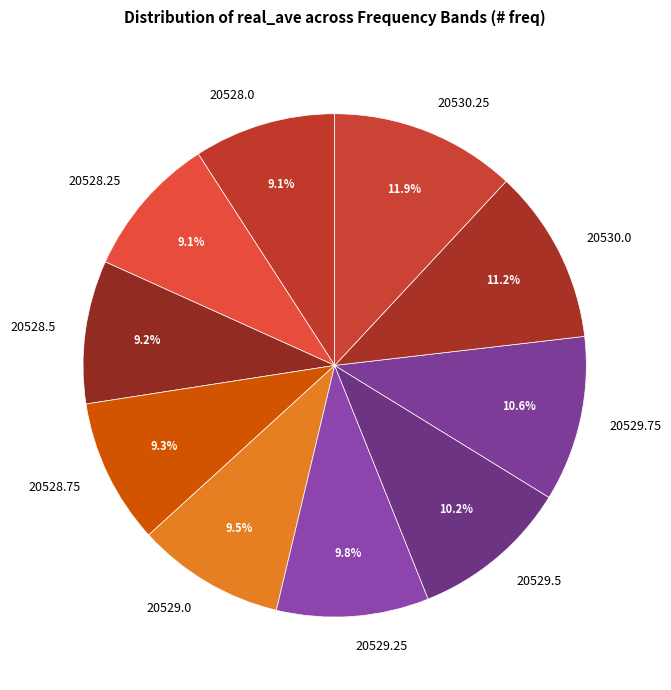

Approximately how many times larger is the value at 20530.25 compared to 20529.75?

1.1